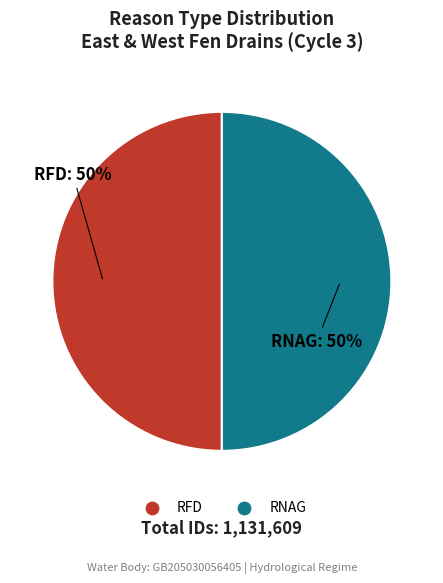

To the nearest percent, what is the average slice percentage?

50%